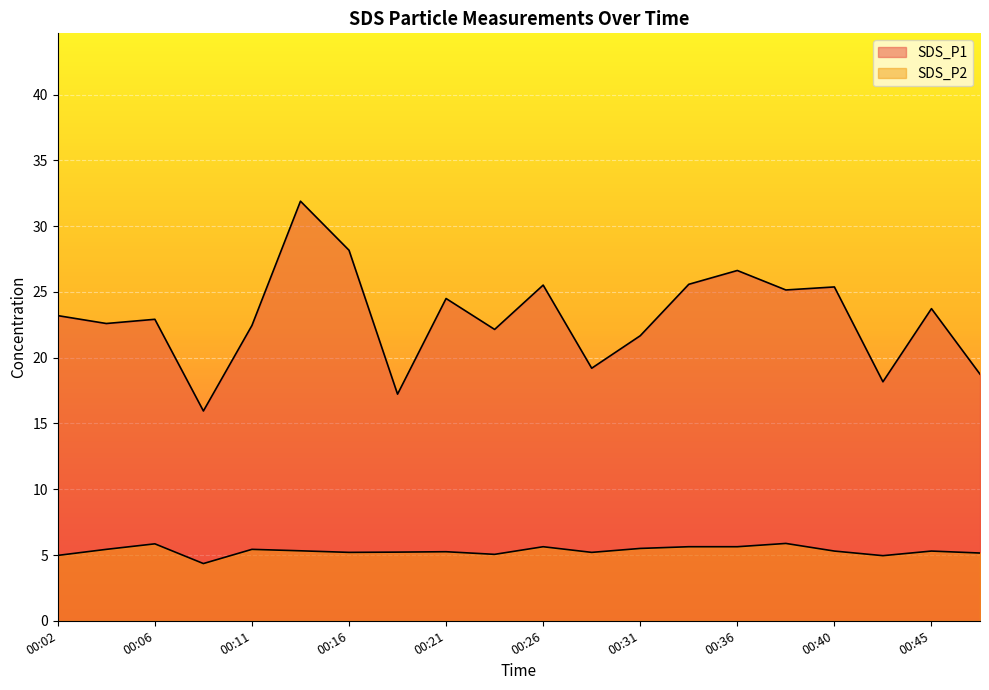

Where is the first local maximum for SDS_P1?

00:06